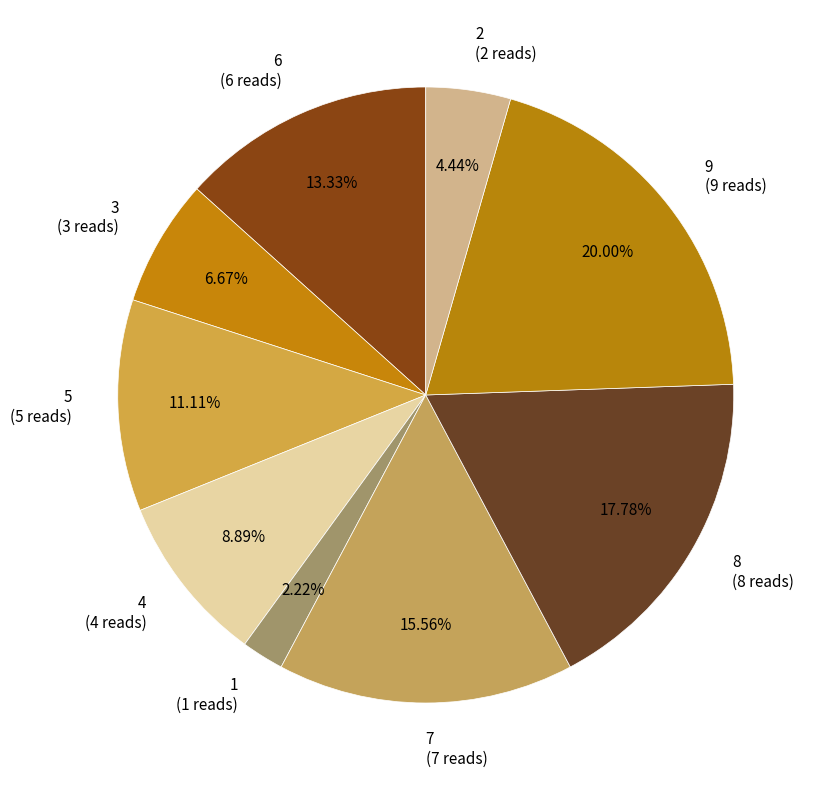

Is the sum of 2 and 6 greater than half?

No